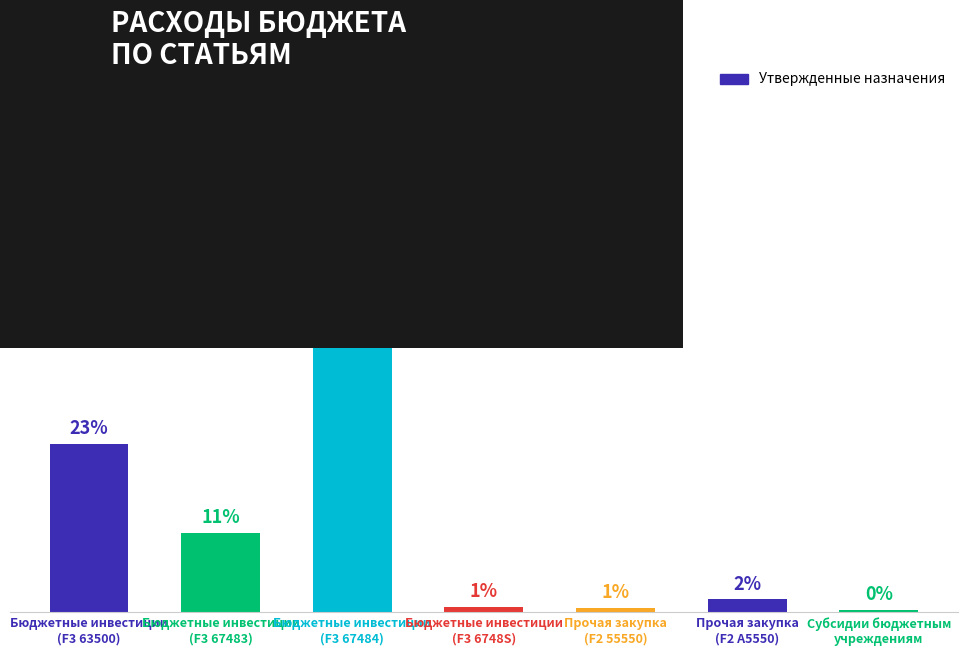

What is the label of the 7th bar from the left?

Субсидии бюджетным
учреждениям